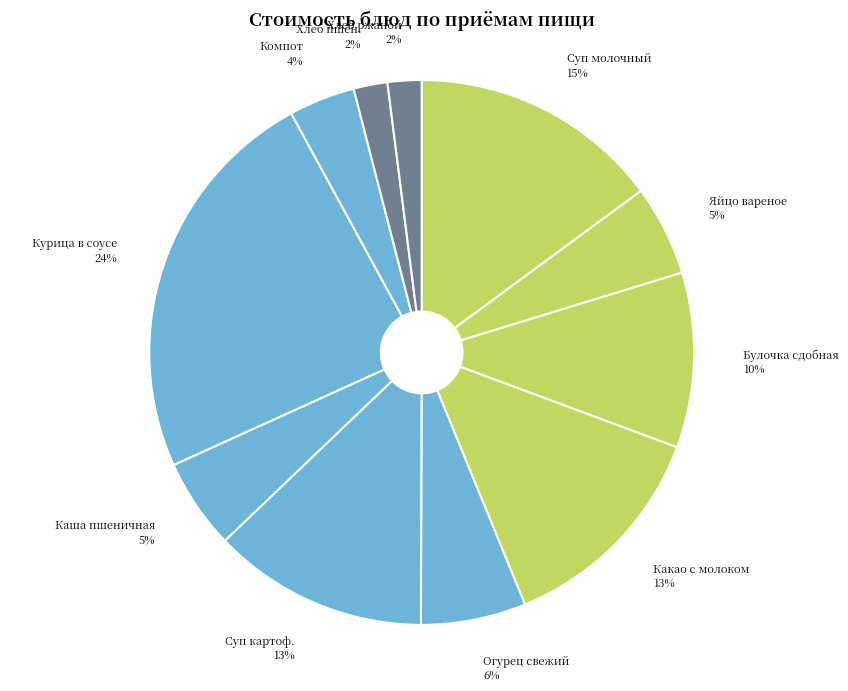

Do Хлеб пшен. and Хлеб ржаной together represent more than half of the pie?

No